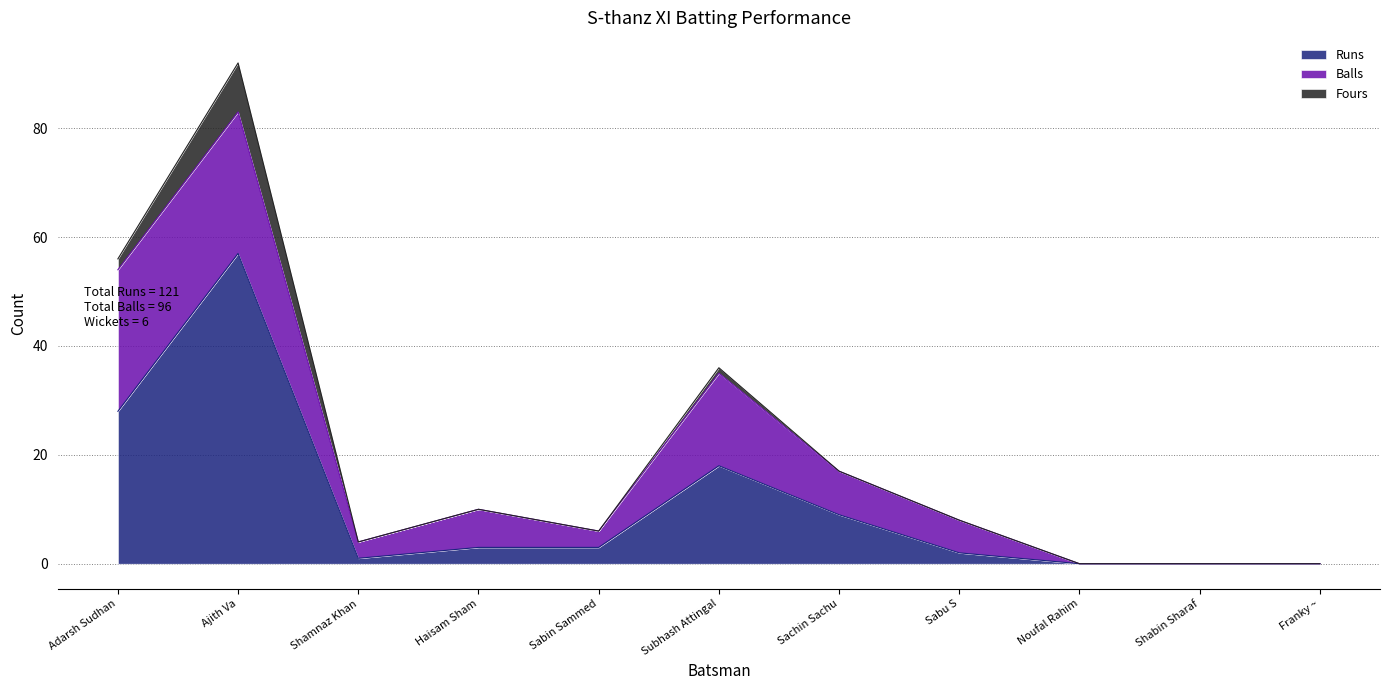

At how many categories does at least one series exceed 49?

1